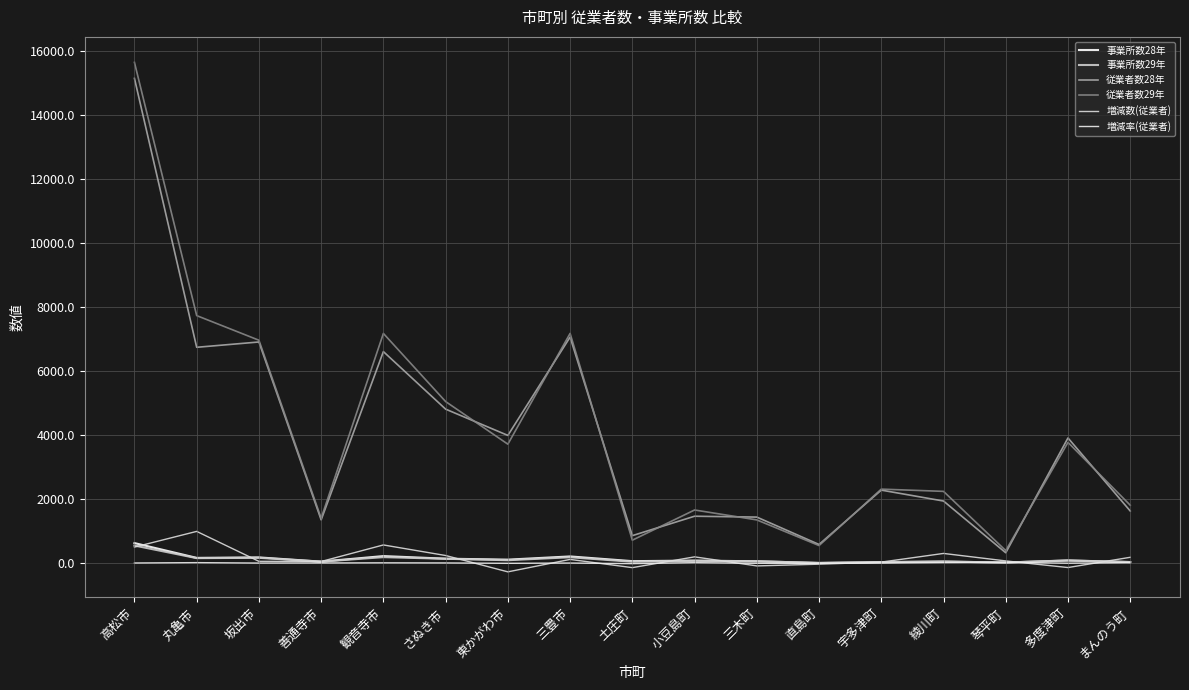

True or false: 事業所数29年 has a value of 236.3 at さぬき市.

False